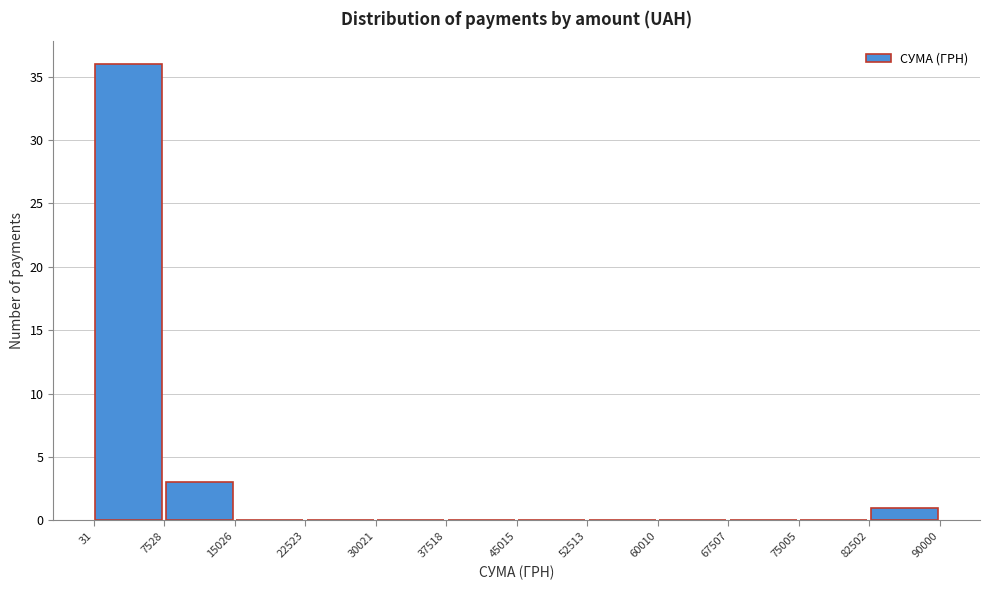

Reading left to right, transcribe this chart: for each bar, give the range it covers on the x-axis and its height. The values are not printed on the chart, so give them approximately, as read against the axis.

31 to 7528: 36
7528 to 15026: 3
15026 to 22523: 0
22523 to 30021: 0
30021 to 37518: 0
37518 to 45015: 0
45015 to 52513: 0
52513 to 60010: 0
60010 to 67507: 0
67507 to 75005: 0
75005 to 82502: 0
82502 to 90000: 1